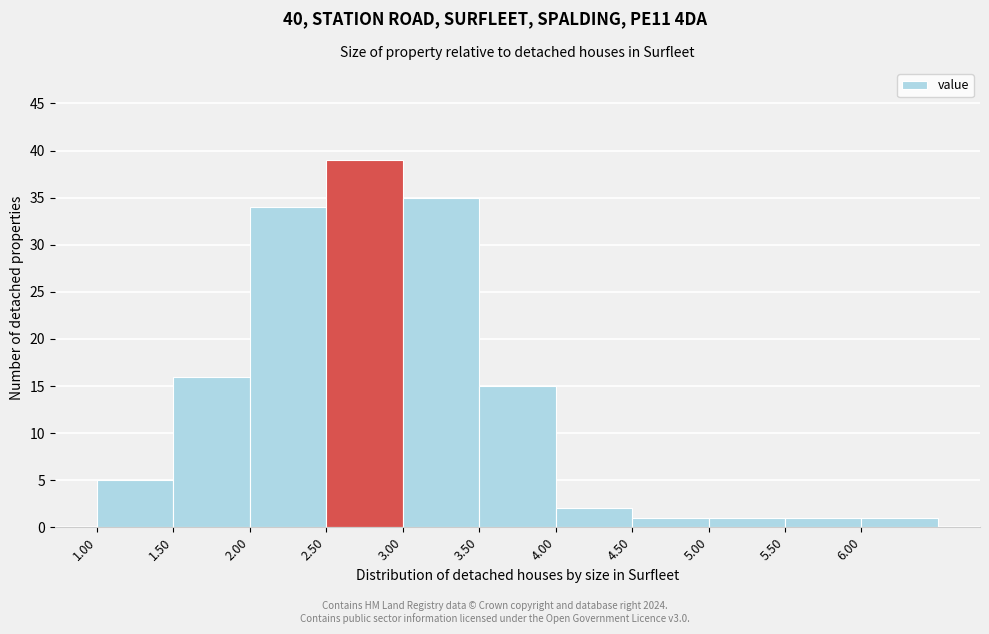

Over which range of the x-axis is the bar tallest?

2.5 to 3.0